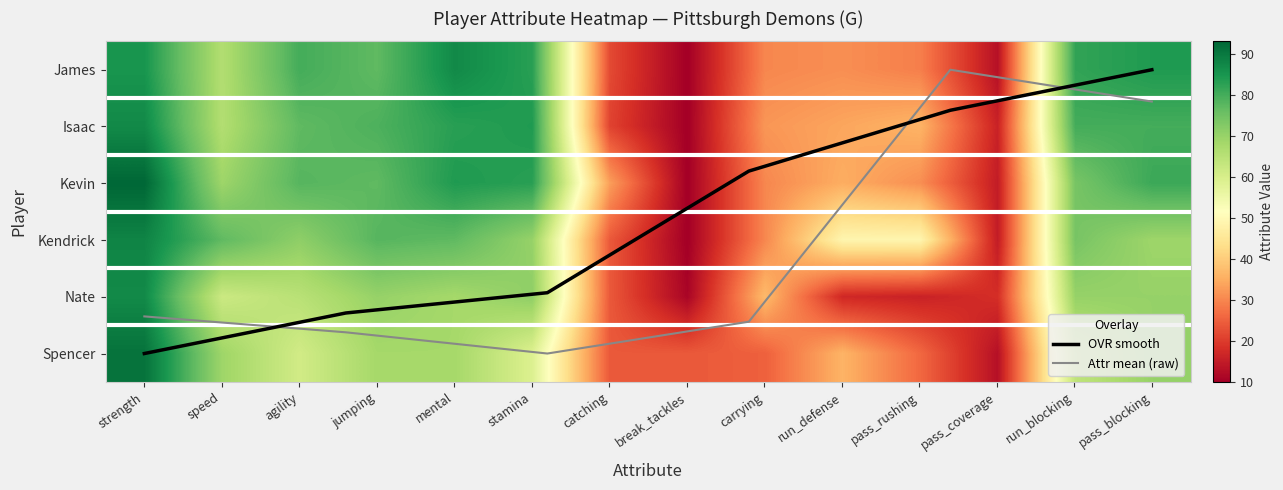

At which label is Isaac closest to 48?

pass_rushing